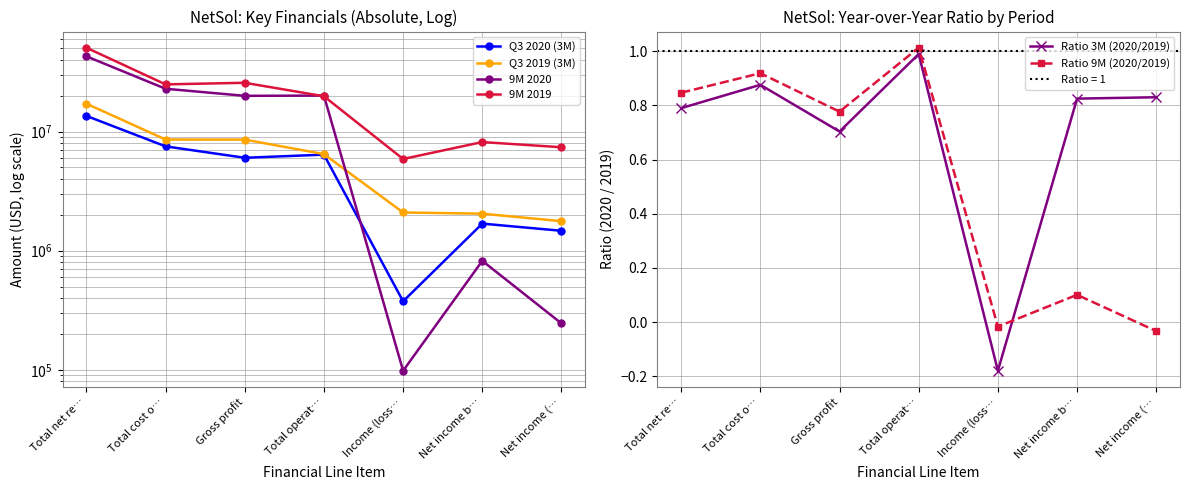

What position from the right is Net income (…?

1